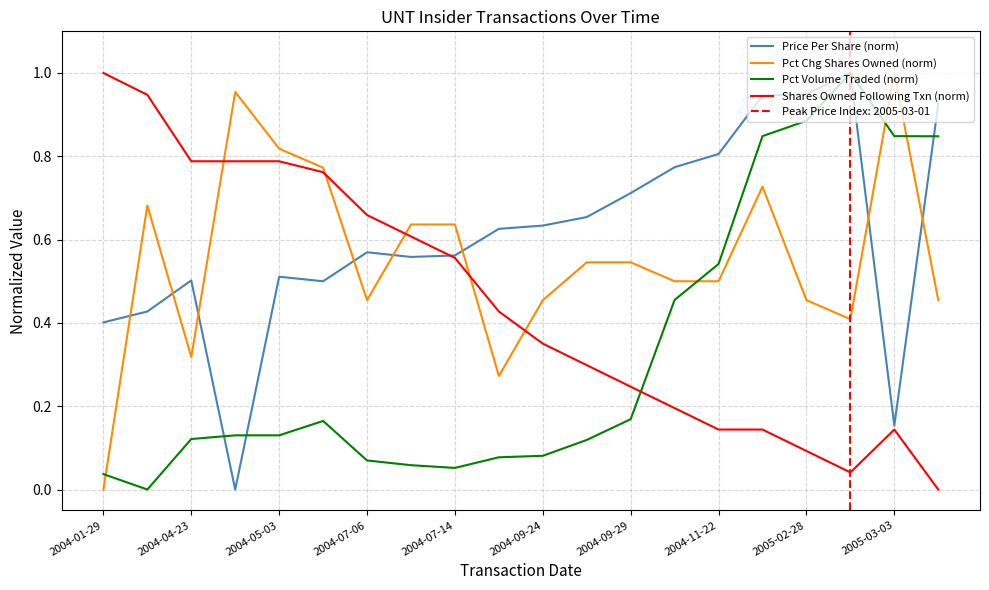

True or false: Pct Chg Shares Owned (norm) and Pct Volume Traded (norm) intersect in this chart.

True